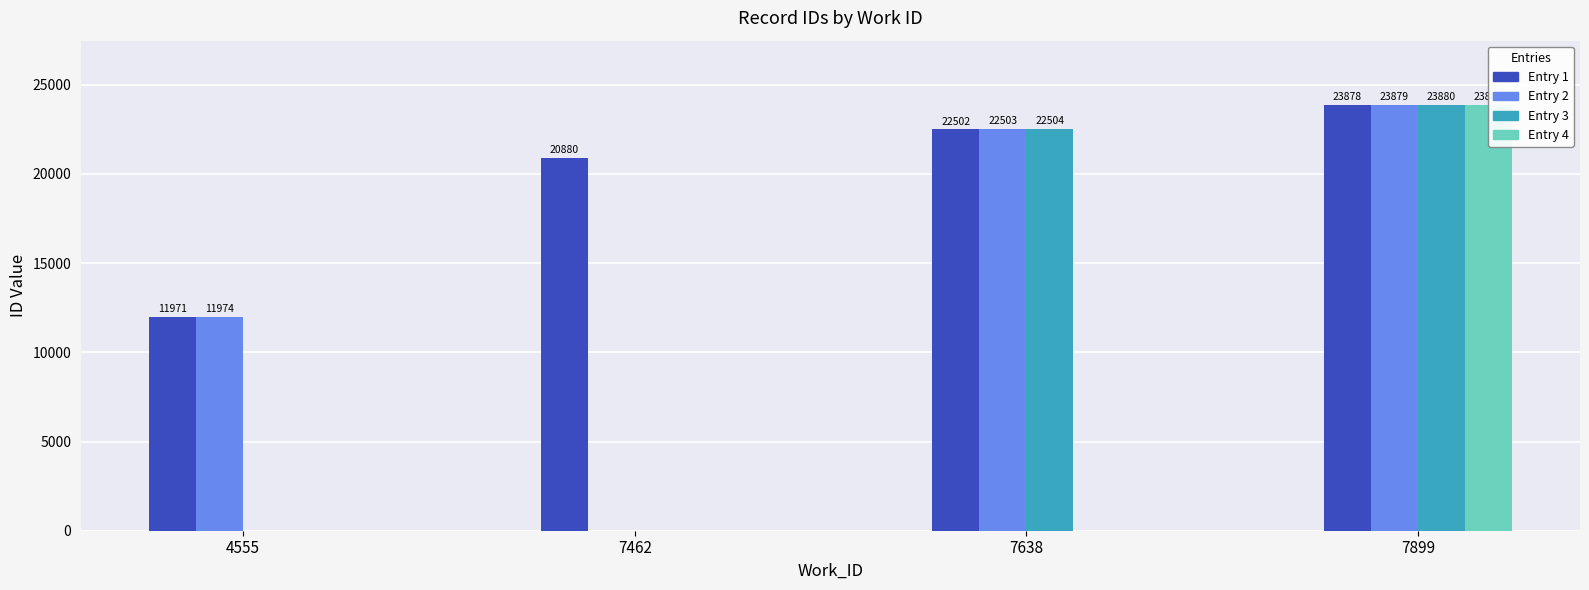

List the labels in order of value, smallest first.

4555, 4555, 7462, 7638, 7638, 7638, 7899, 7899, 7899, 7899